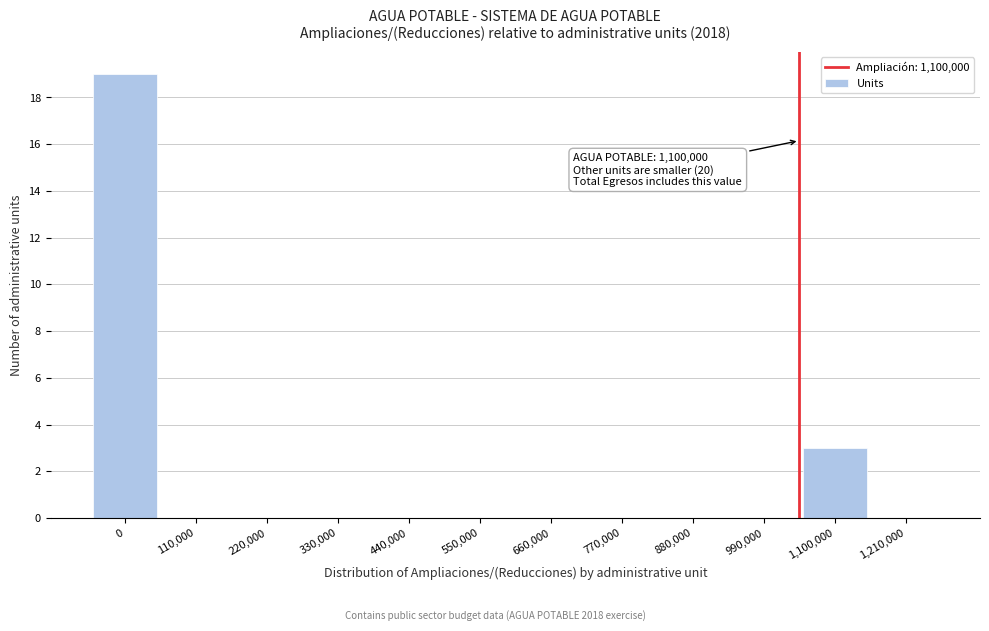

Reading left to right, list all the values displayed in this chart.

0=19	110,000=0	220,000=0	330,000=0	440,000=0	550,000=0	660,000=0	770,000=0	880,000=0	990,000=0	1,100,000=3	1,210,000=0